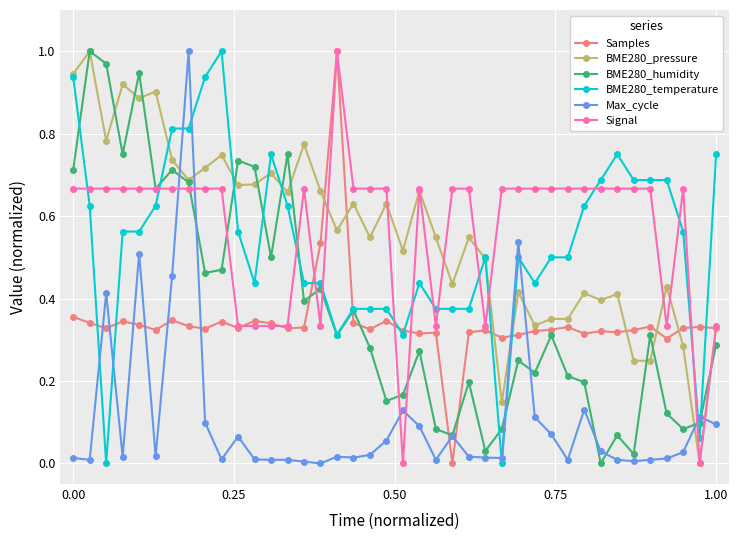

What are all the series names shown in the legend?

Samples, BME280_pressure, BME280_humidity, BME280_temperature, Max_cycle, Signal